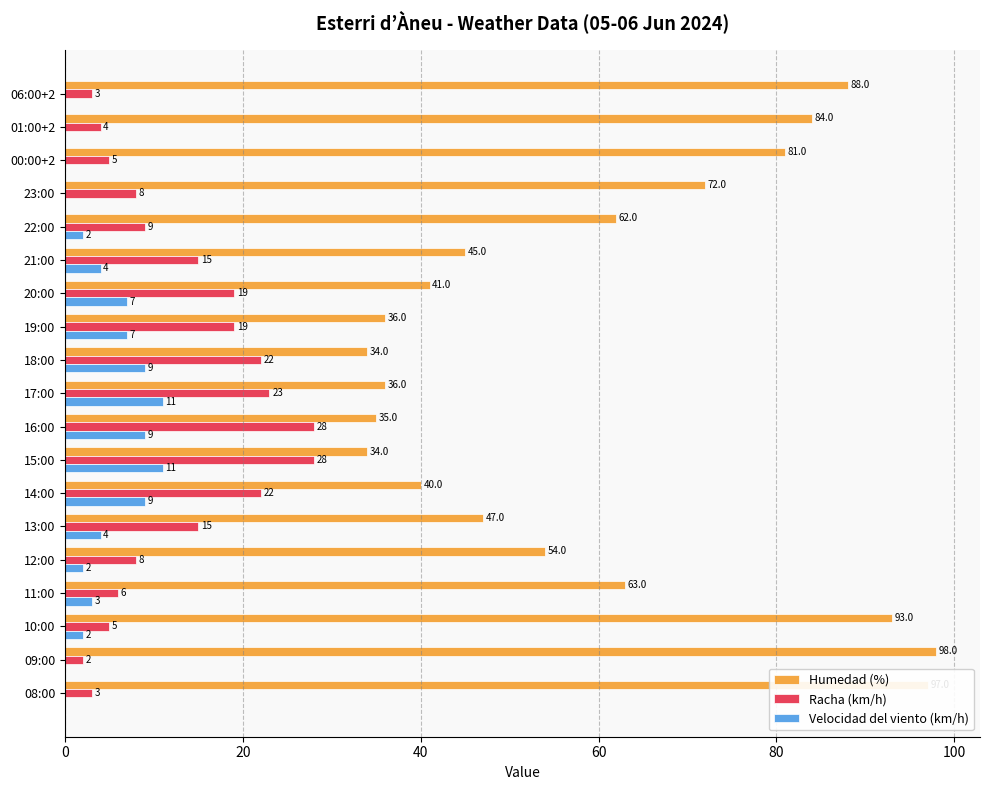

Where is Humedad (%) nearest to the value 66?

11:00